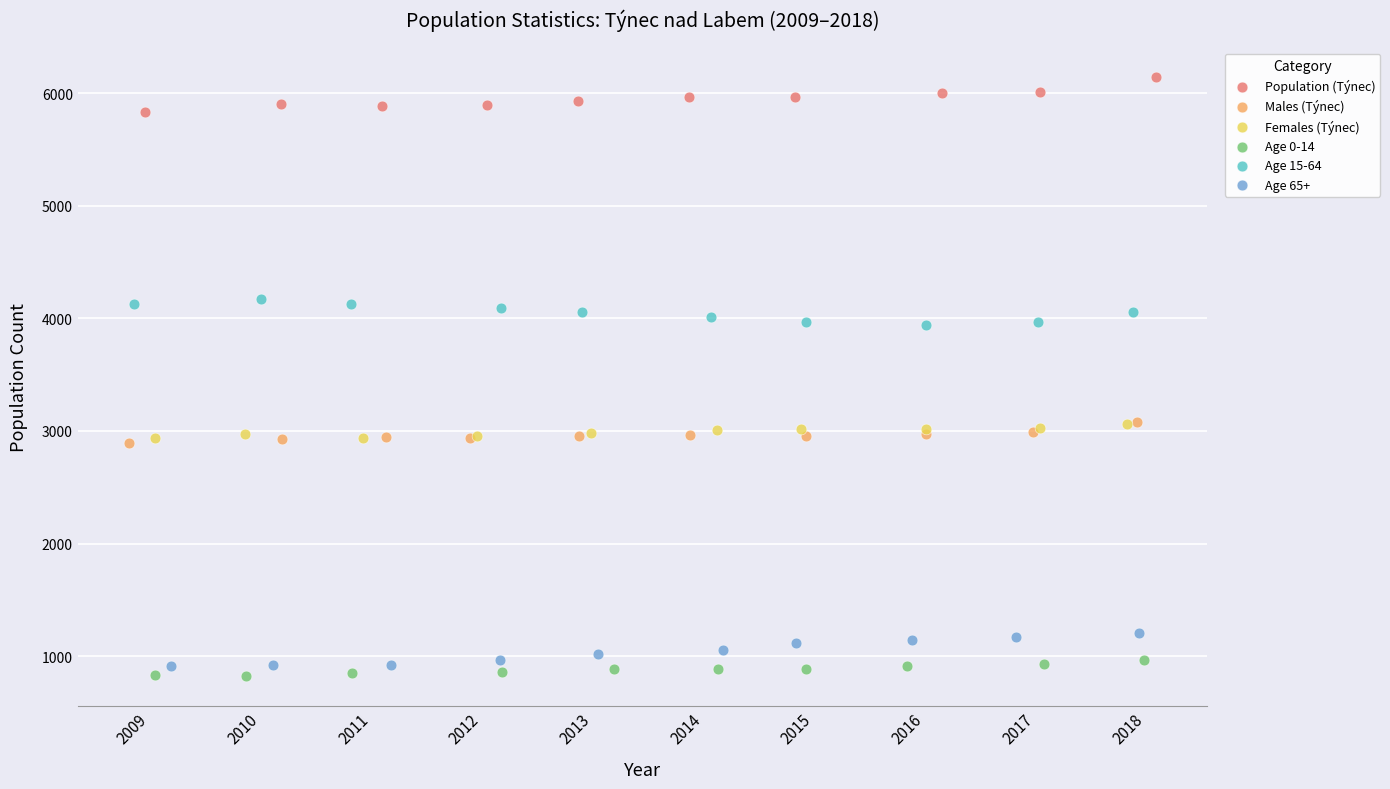

Which series reaches the maximum Y coordinate?

Population (Týnec)